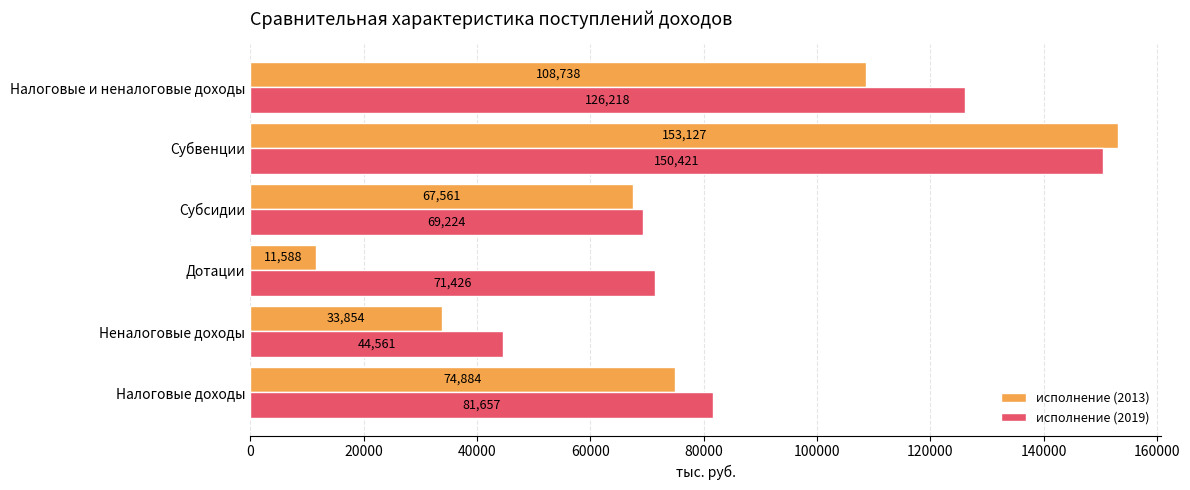

Which series has the largest total across all categories?

исполнение (2019)